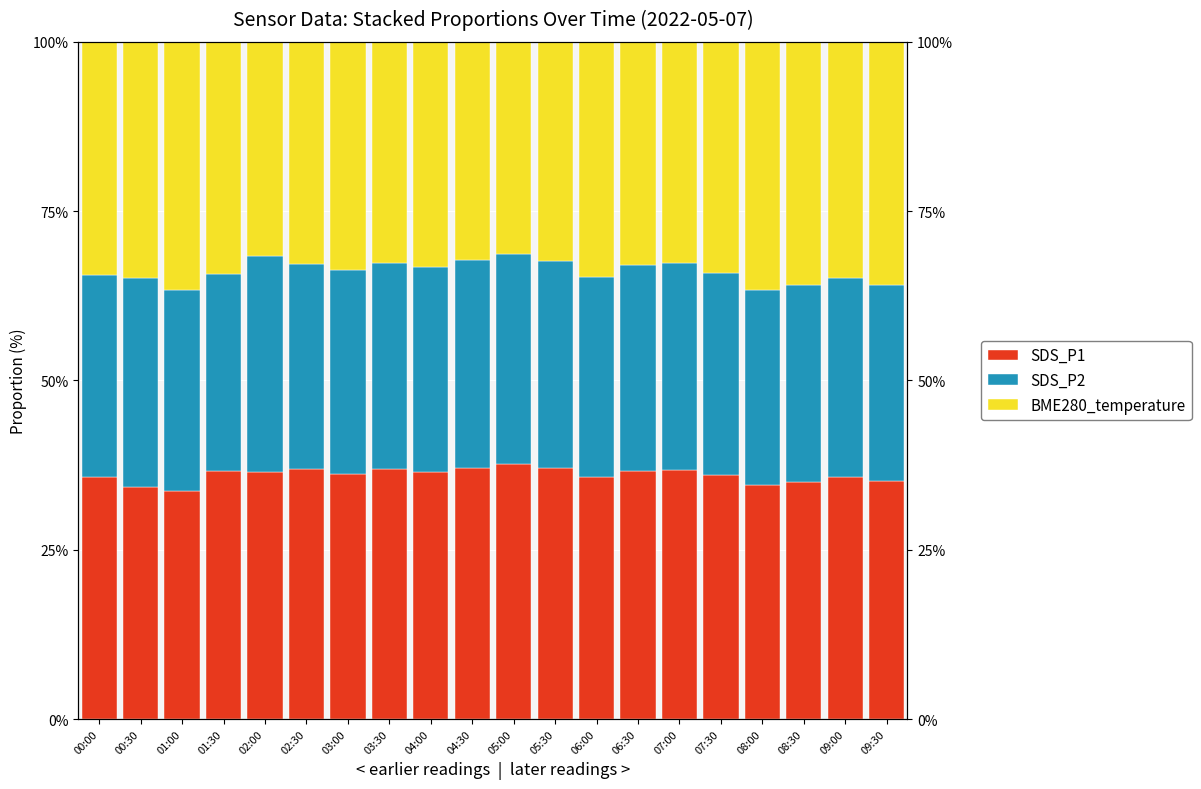

What are all the series names shown in the legend?

SDS_P1, SDS_P2, BME280_temperature